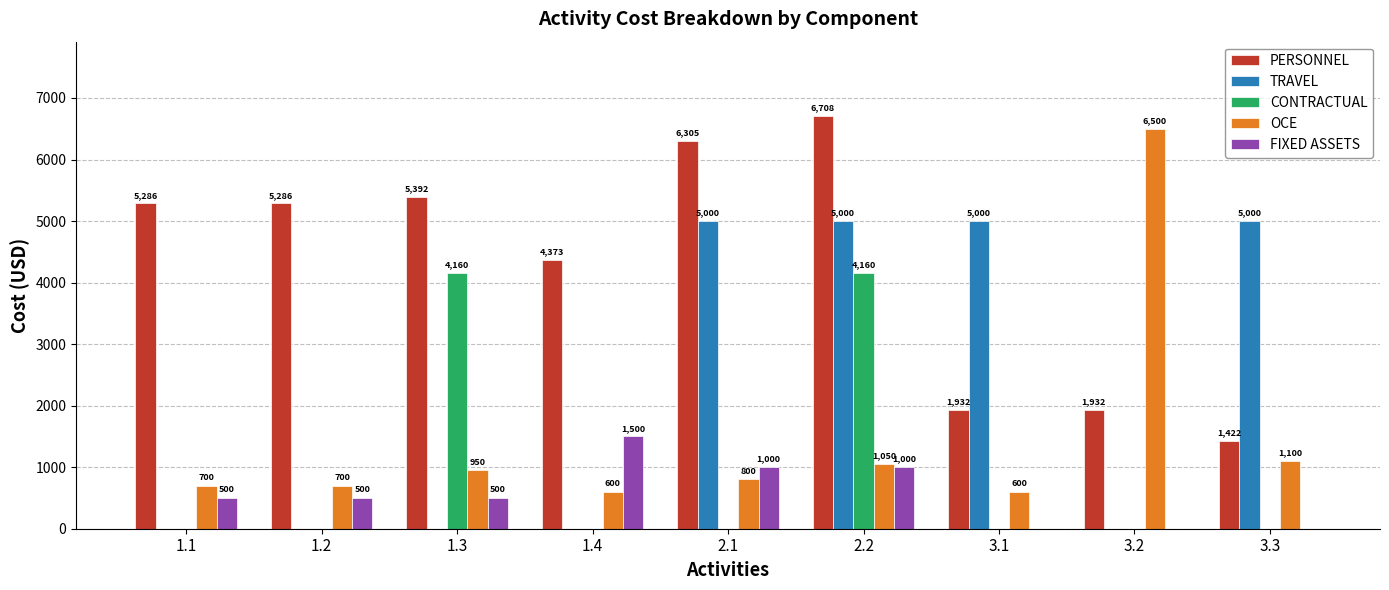

Between 1.2 and 1.4, which series saw the biggest shift?

FIXED ASSETS